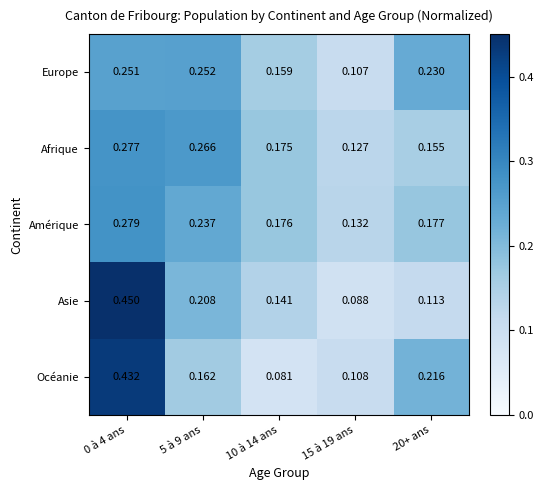

Which series has the largest range (max minus min)?

Asie